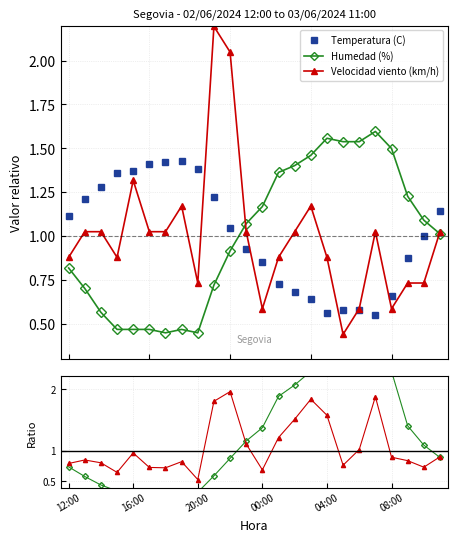

Where is the first local minimum for Humedad (%) / Temperatura (C)?

6